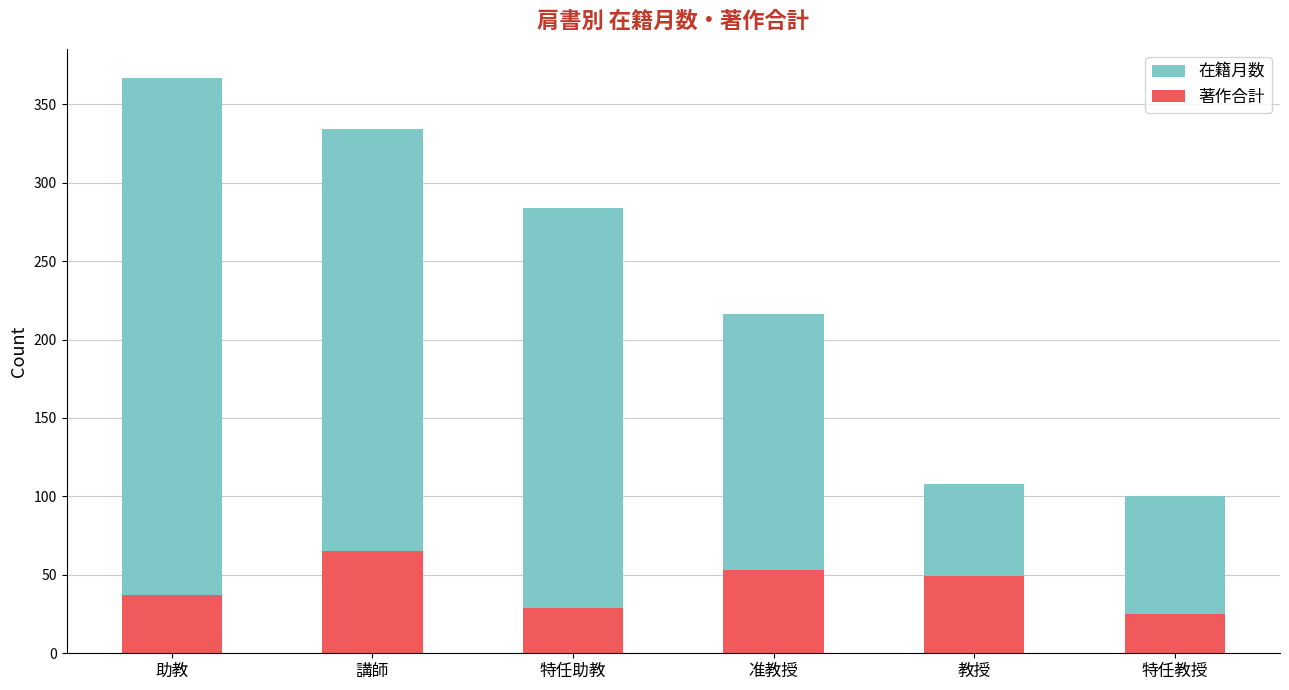

What is the greatest value displayed?

367